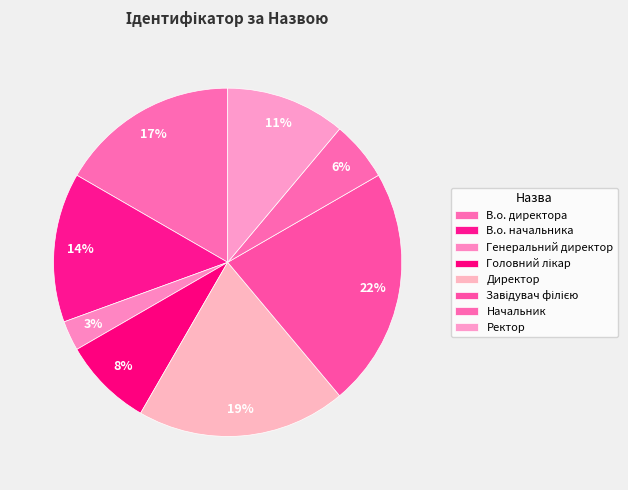

What percentage do Генеральний директор and В.о. начальника together represent?

16.7%